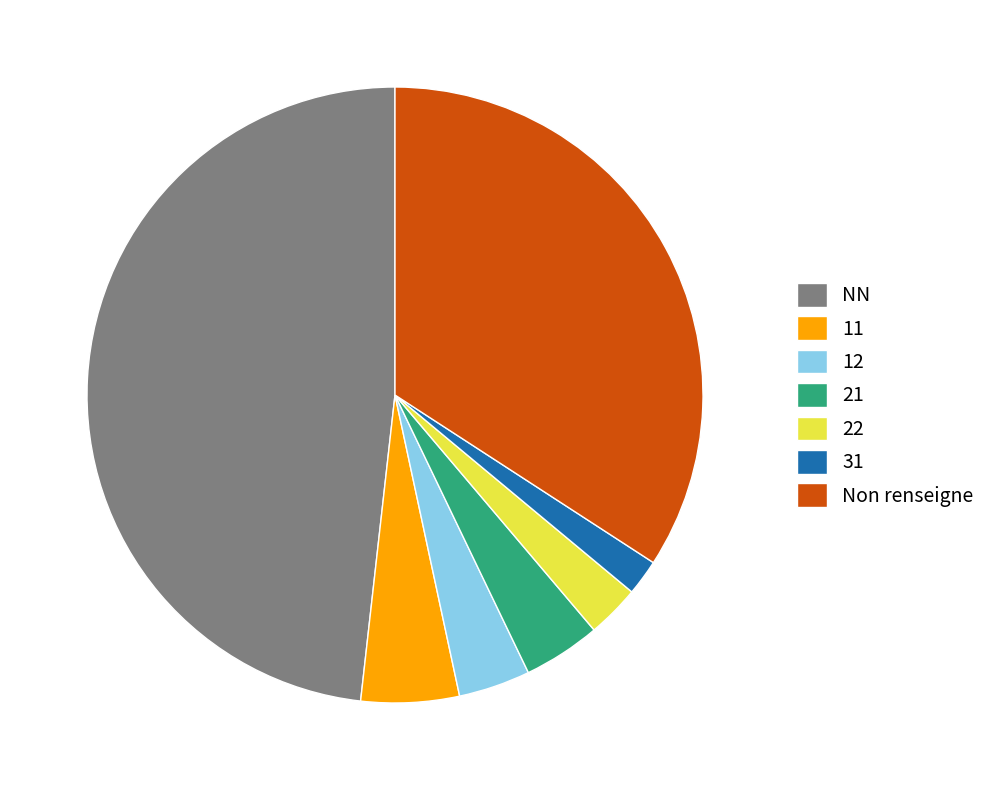

Is the sum of 12 and 11 greater than half?

No